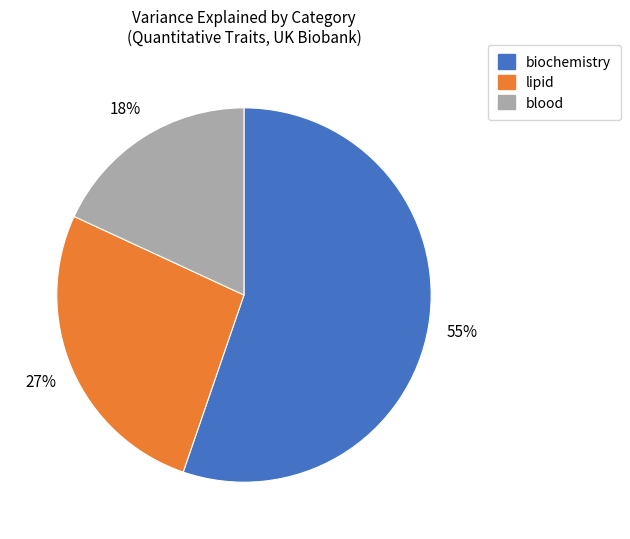

How many segments does this pie chart have?

3